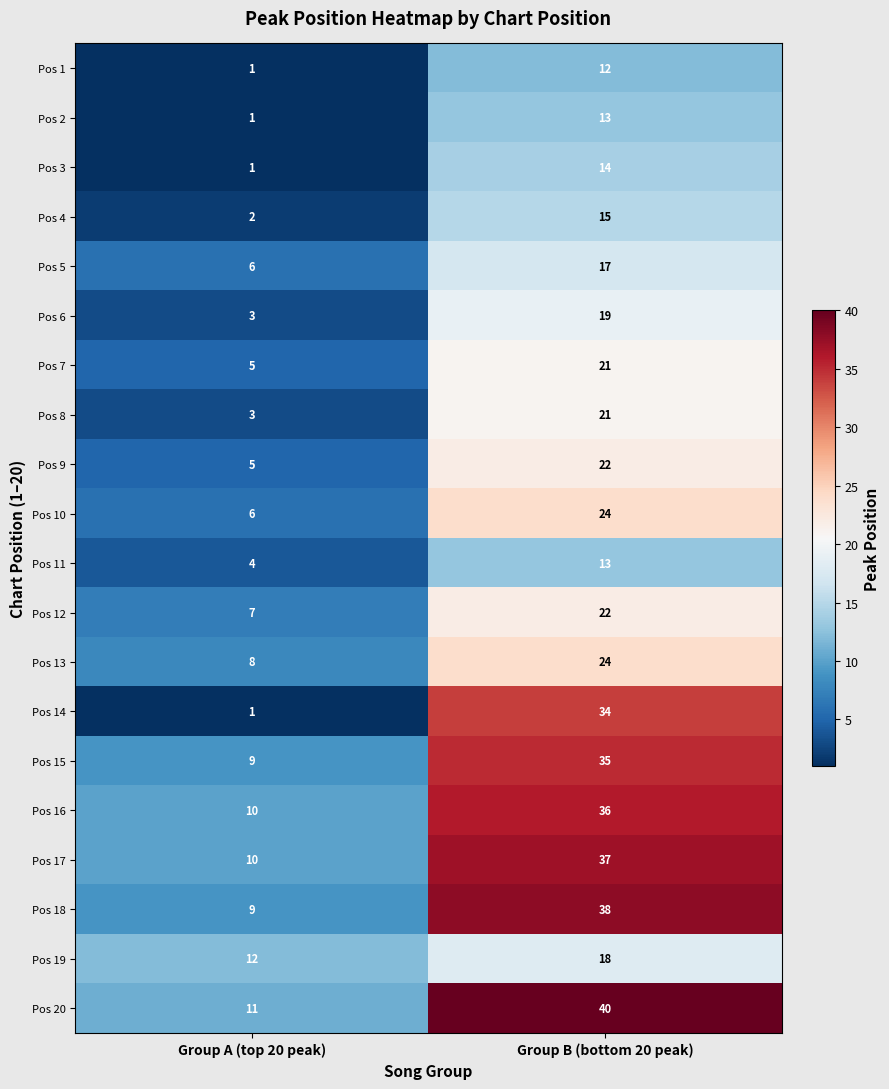

Where is Pos 20 nearest to the value 25?

Group A (top 20 peak)